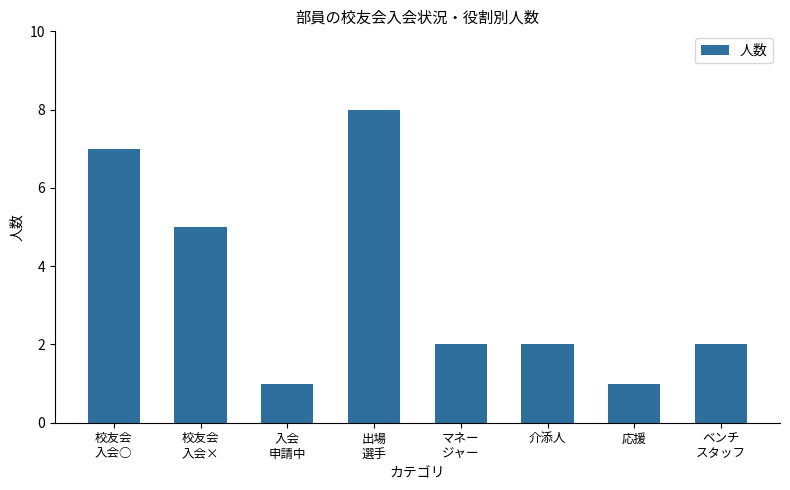

What is the difference between the maximum and second lowest values?

7